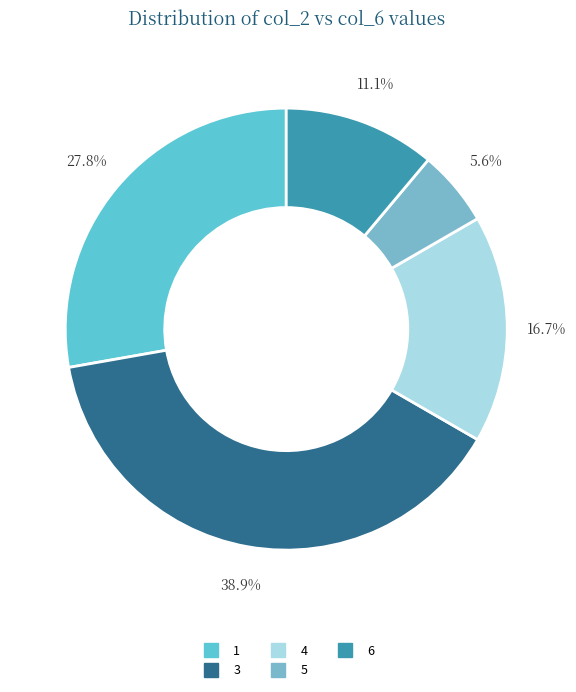

How many segments does this pie chart have?

5